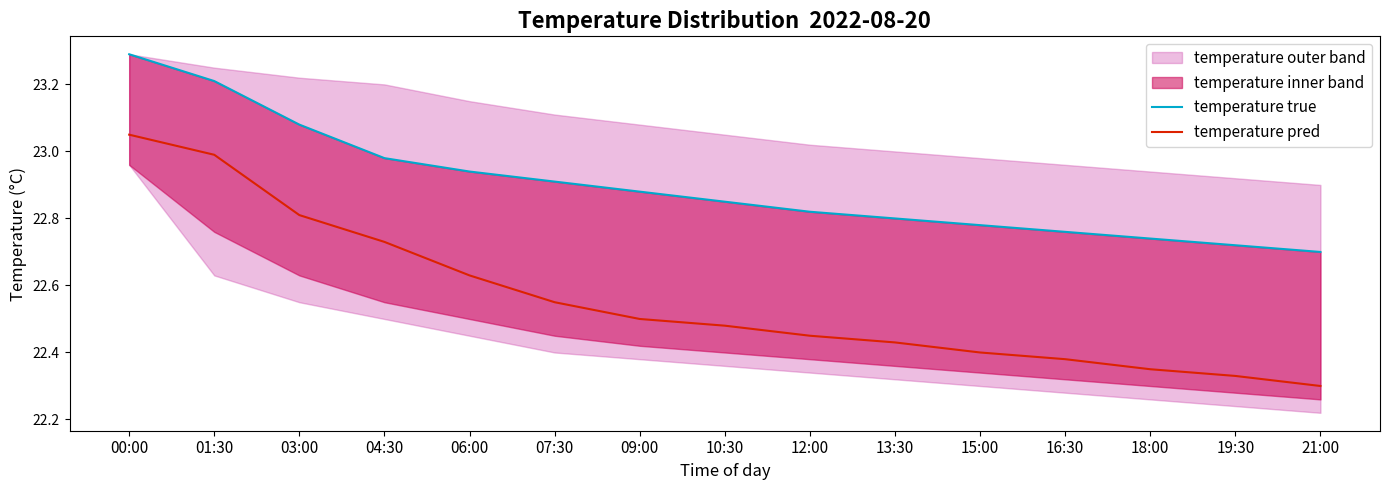

What position from the right is 16:30?

4